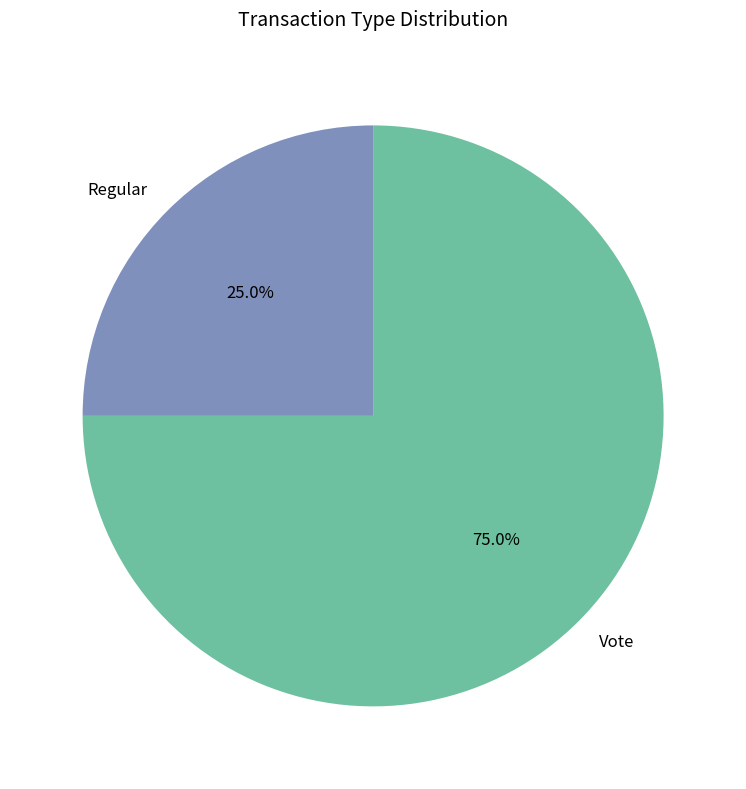

Does Vote represent more than half of the total?

Yes